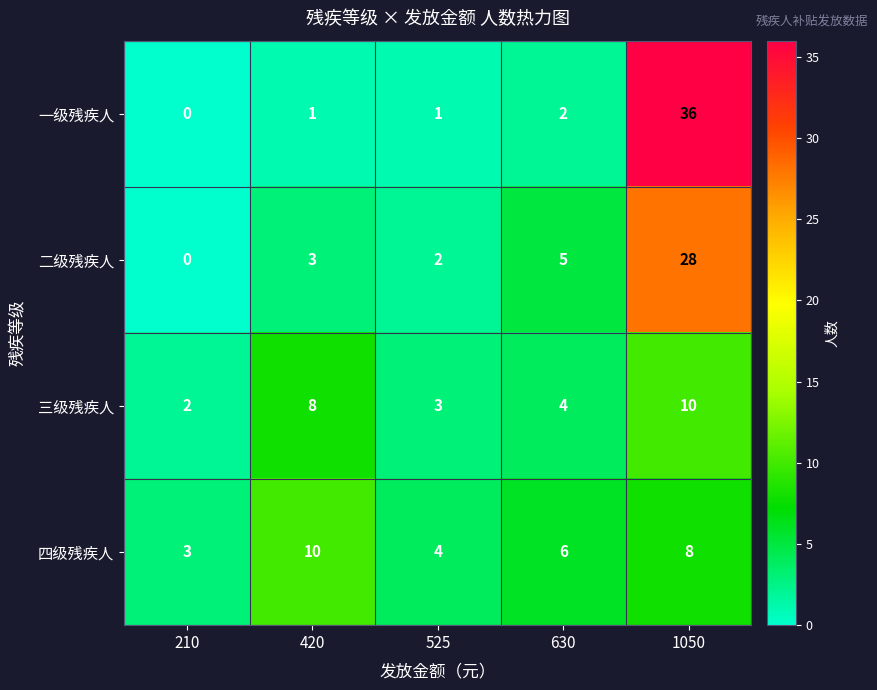

What is the difference between the 三级残疾人 values at 525 and 1050?

7